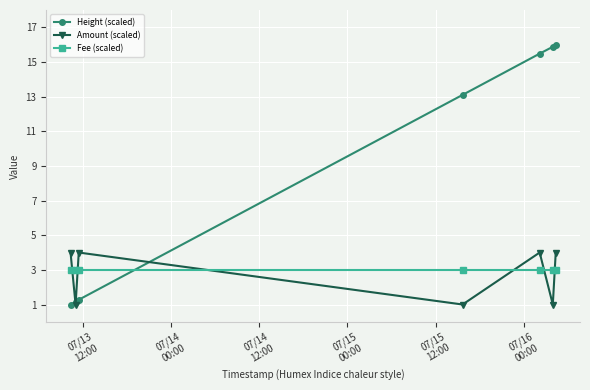

Which series has the largest total across all categories?

Height (scaled)